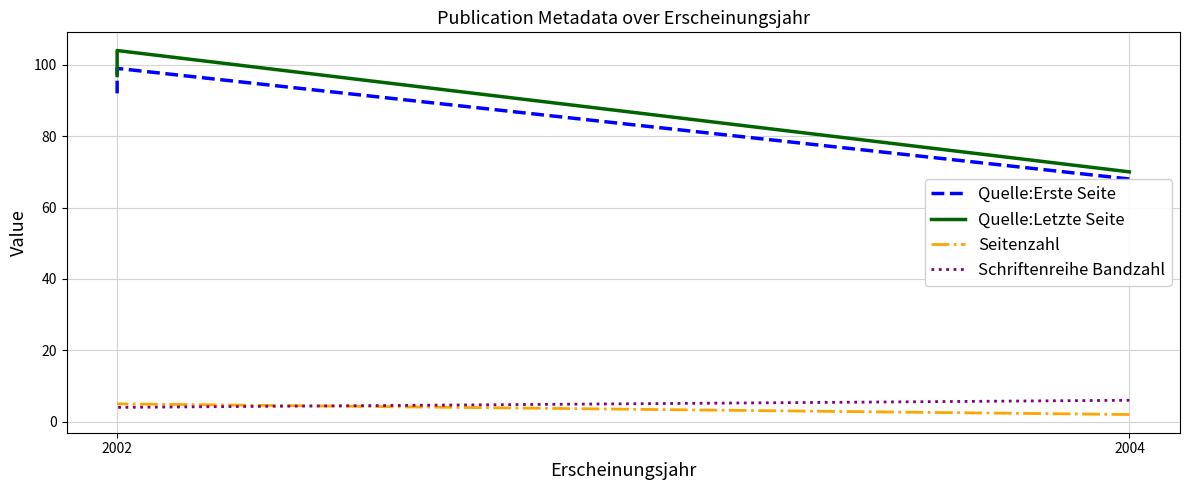

Which series has the widest spread of values?

Quelle:Letzte Seite